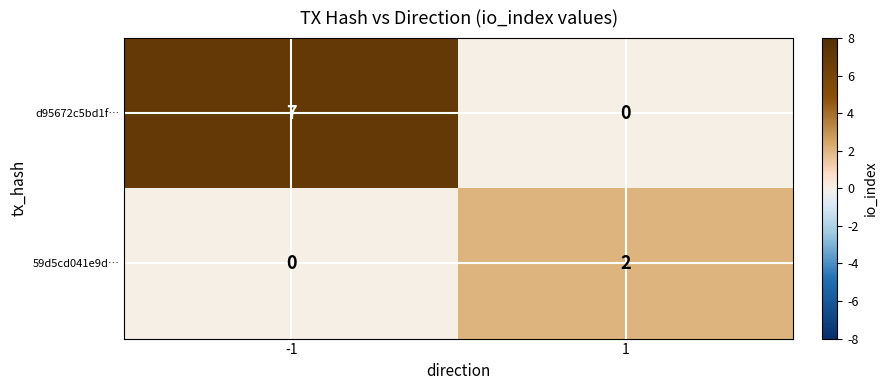

Which series has the largest total across all categories?

d95672c5bd1f…